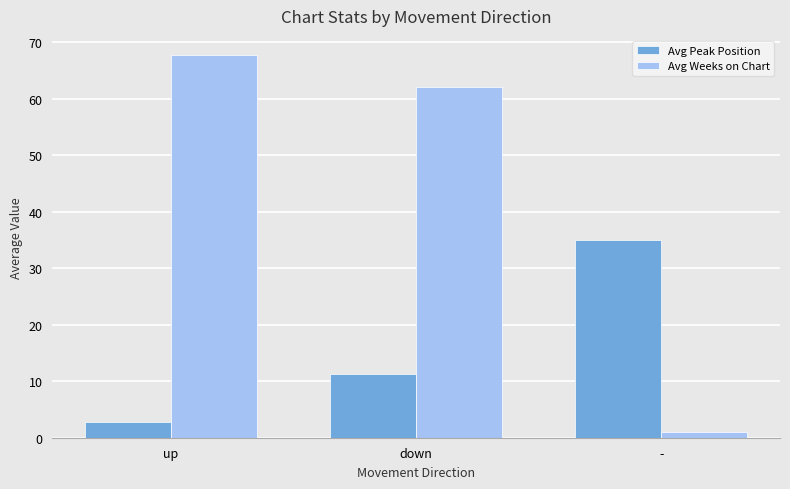

At how many categories does at least one series exceed 49?

2